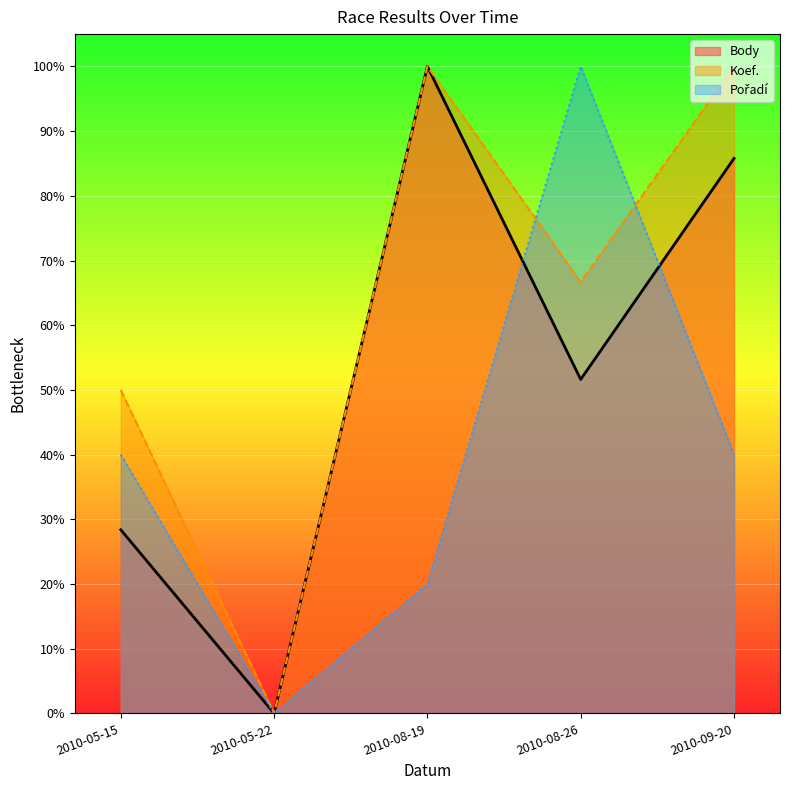

Rank the series by their average value, from highest to lowest.

Koef., Body, Pořadí